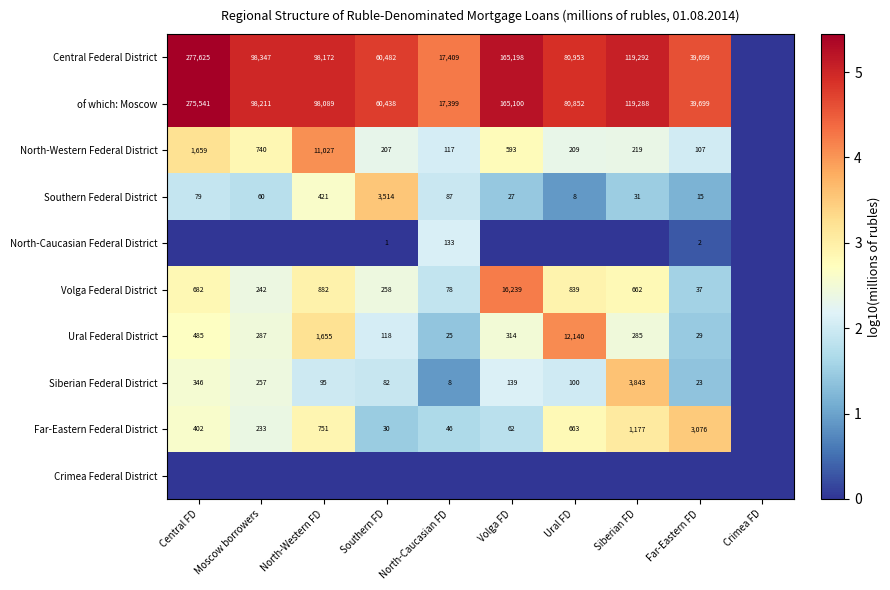

What is the sum of the of which: Moscow values at Far-Eastern FD and Southern FD?

100137